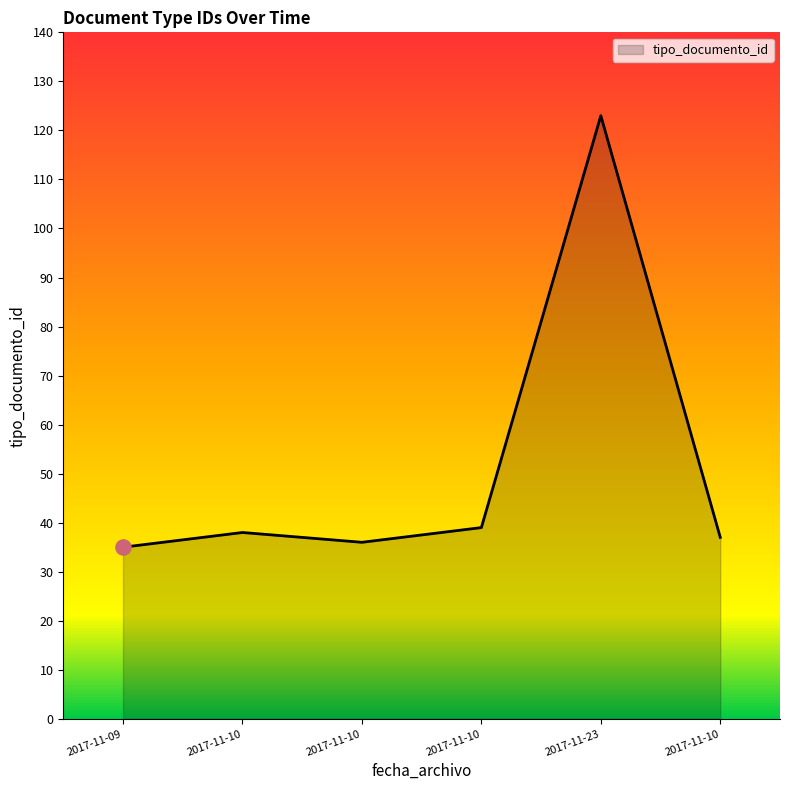

Between 2017-11-09 and 2017-11-10, which is larger?

2017-11-10